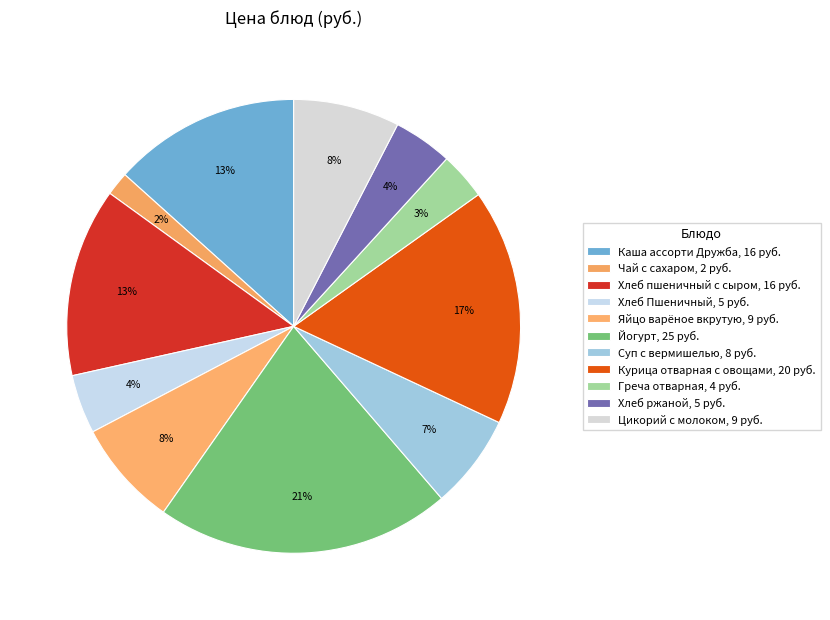

Combined, do Греча отварная and Хлеб пшеничный с сыром account for over 50%?

No